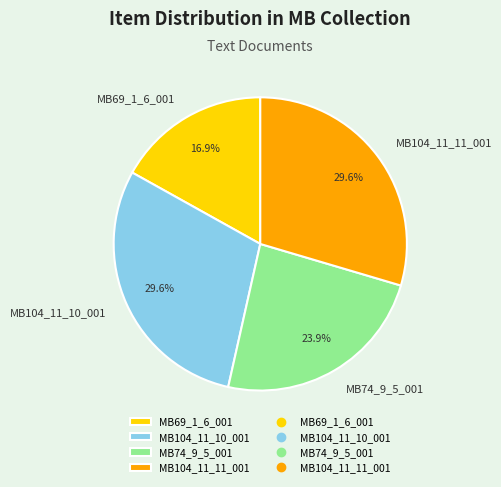

The MB104_11_10_001 slice represents 30% of the pie. True or false?

True